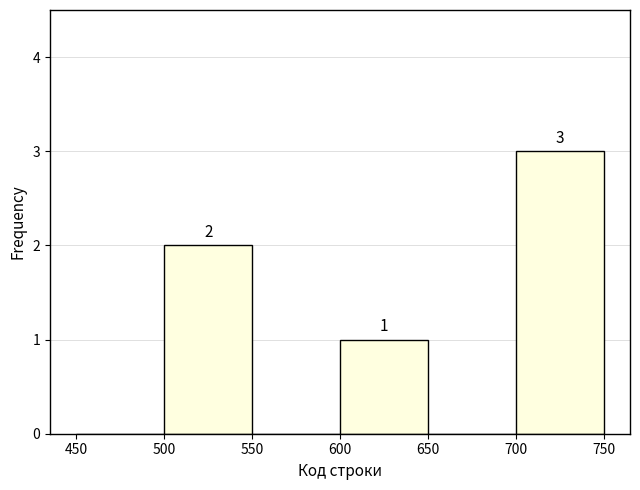

Which range on the x-axis has the tallest bar?

700 to 750